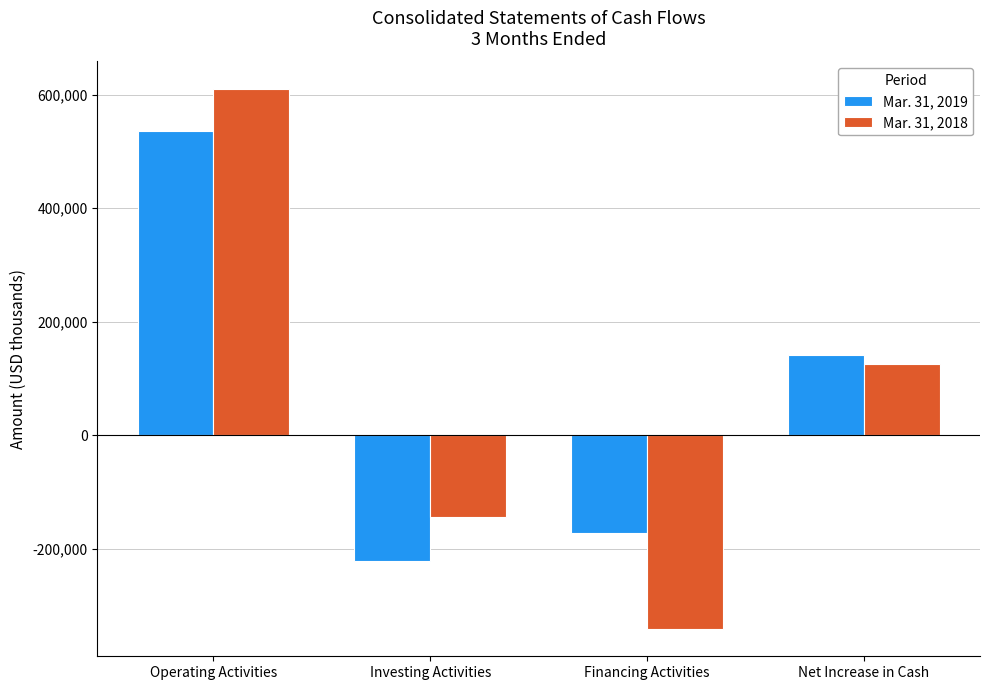

Count the Mar. 31, 2018 values in the range -143625 to 610761.

3